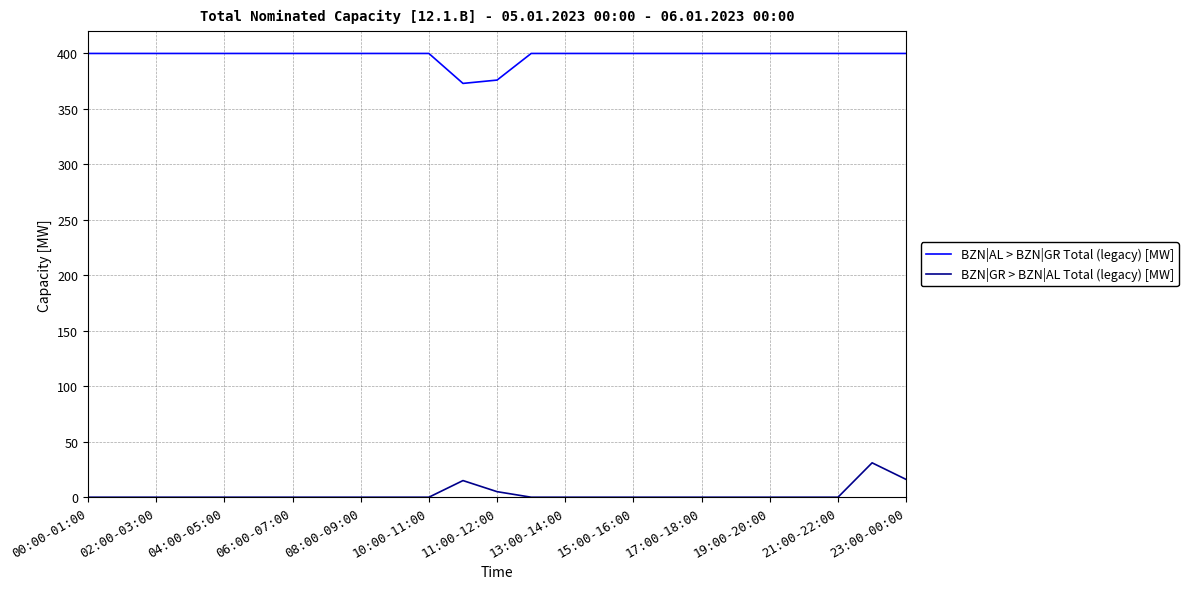

How many distinct data groups are displayed?

2